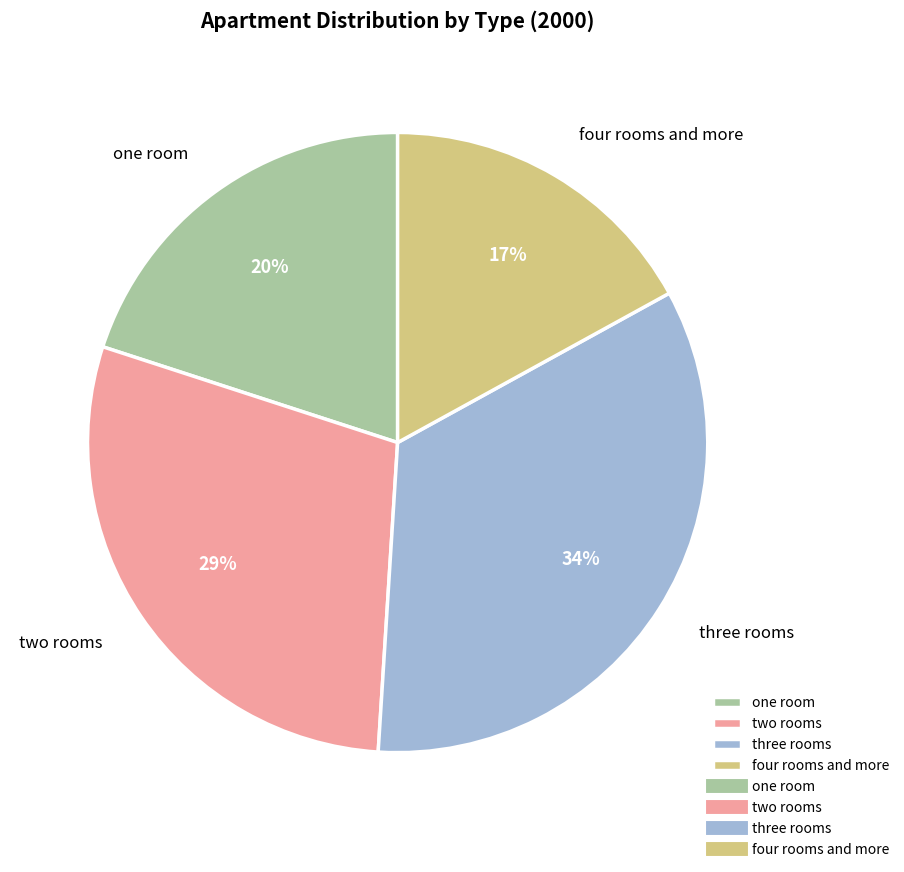

Rank the categories by value from lowest to highest.

four rooms and more, one room, two rooms, three rooms